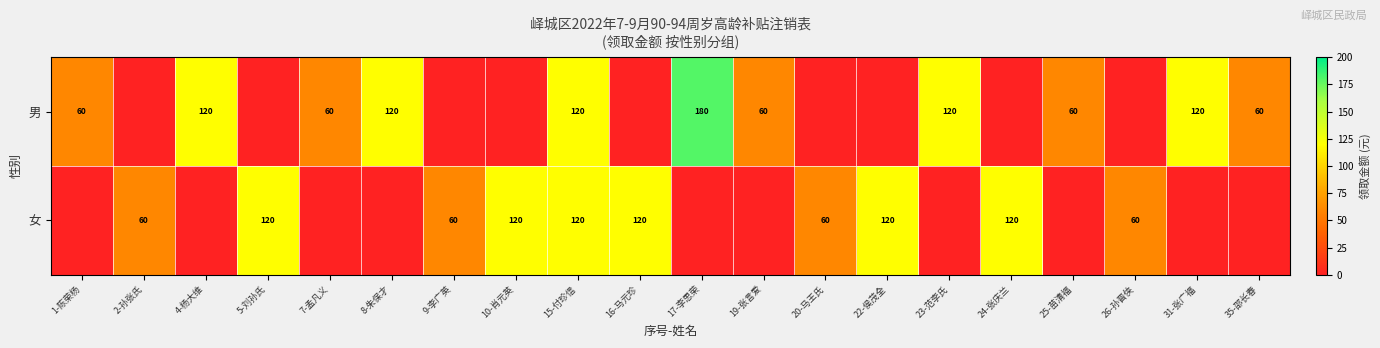

The value of 女 at 10-肖元英 is 84. True or false?

False